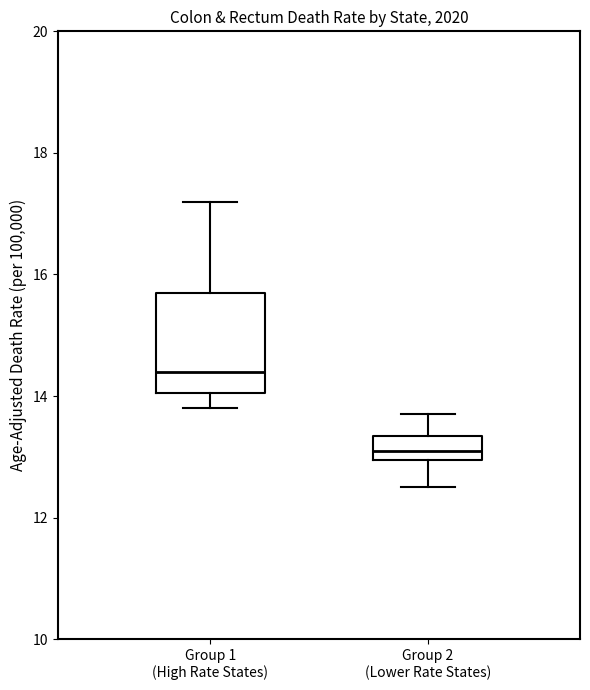

Reading left to right, read every box against the y-axis: the position of its median line, the range the box covers, and the ends of its whiskers. The values are not printed on the chart, so give them approximately, as read against the axis.

Group 1 (High Rate States): median 14.4, box 14.0 to 15.8, whiskers 13.8 to 17.2
Group 2 (Lower Rate States): median 13.2, box 13.0 to 13.4, whiskers 12.6 to 13.8